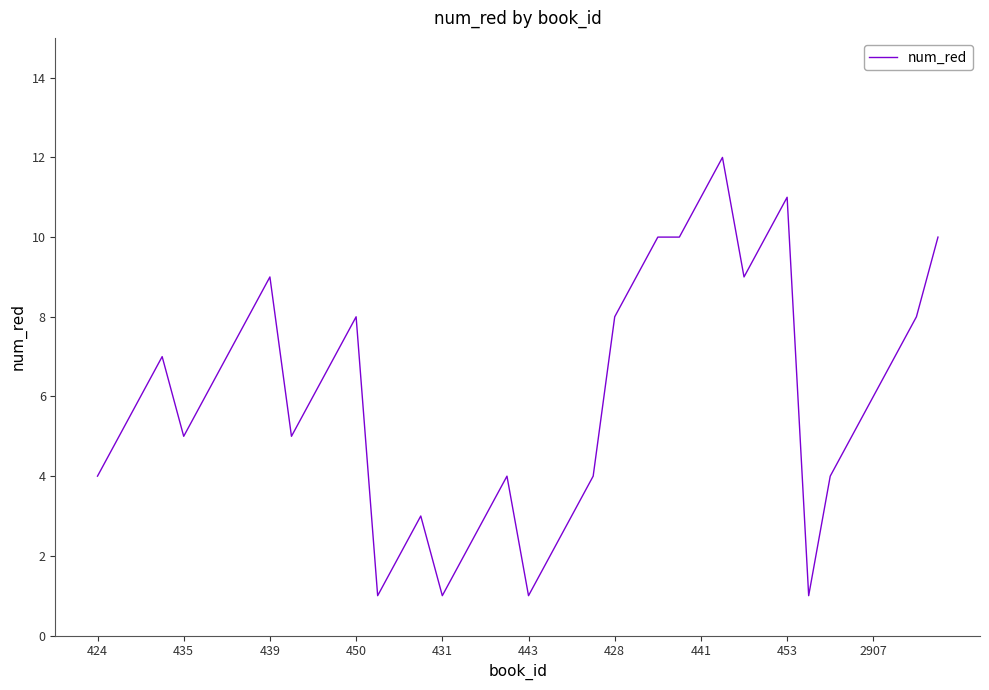

Reading left to right, list all the values displayed in this chart.

4	5	6	7	5	6	7	8	9	5	6	7	8	1	2	3	1	2	3	4	1	2	3	4	8	9	10	10	11	12	9	10	11	1	4	5	6	7	8	10